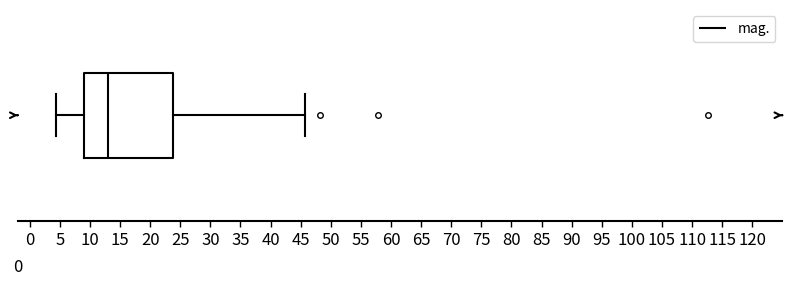

Transcribe this box plot: give where the median line is, the range the box spans, and where the two whiskers end, as read against the x-axis. The values are not printed on the chart, so give them approximately, as read against the axis.

median 13.0, box 9.0 to 24.0, whiskers 4.5 to 45.5